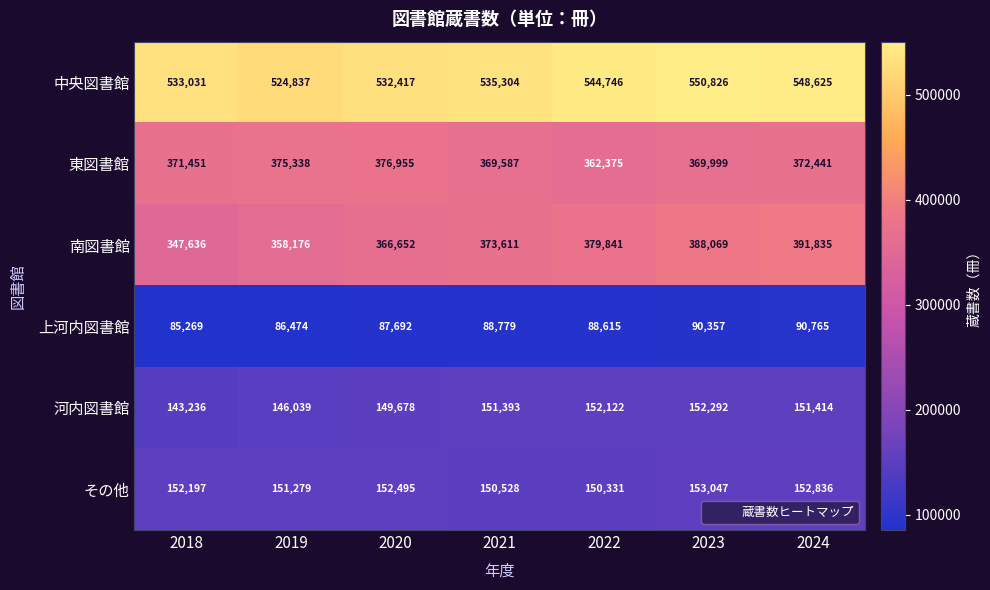

True or false: 南図書館 has a value of 379841 at 2022.

True